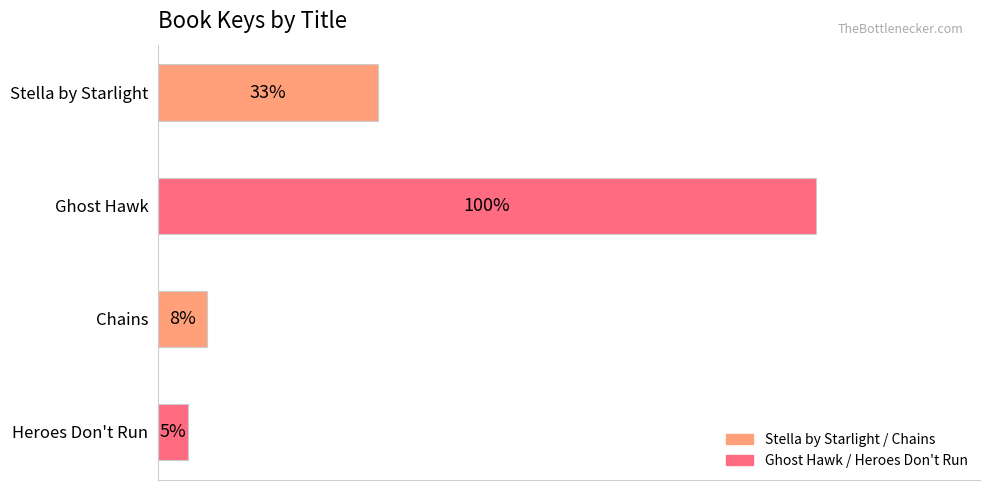

Does the chart contain any negative values?

No